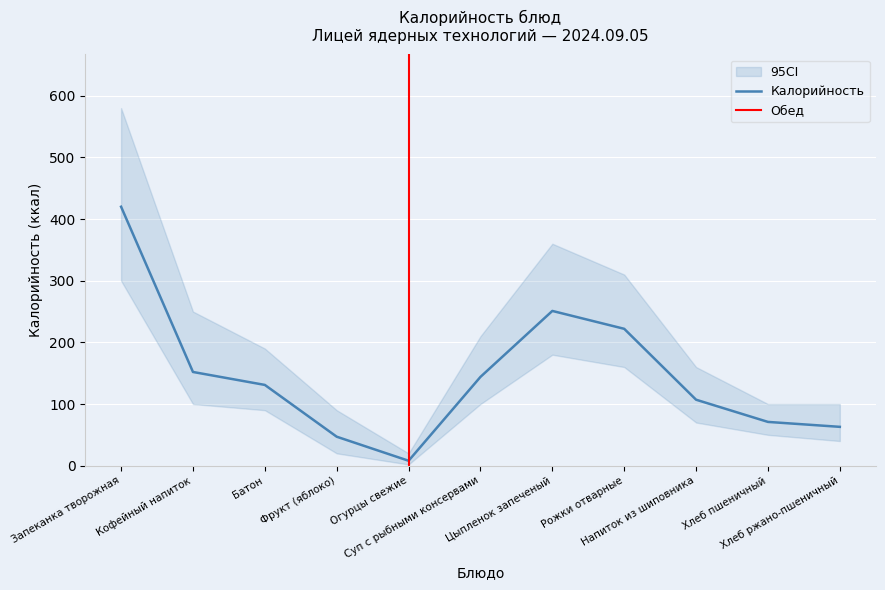

Rank the series at Фрукт (яблоко) from lowest to highest value.

CI_lower, Калорийность, CI_upper